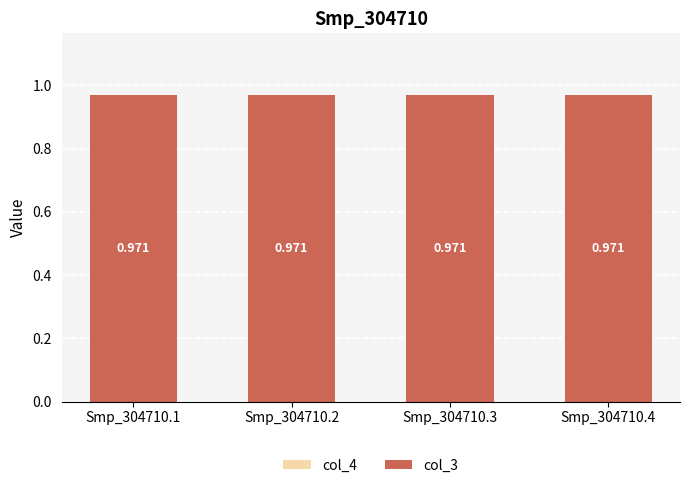

Reading right to left, transcribe all the data shown in this chart.

col_4: 0.0	0.0	0.0	0.0
col_3: 1.0	1.0	1.0	1.0